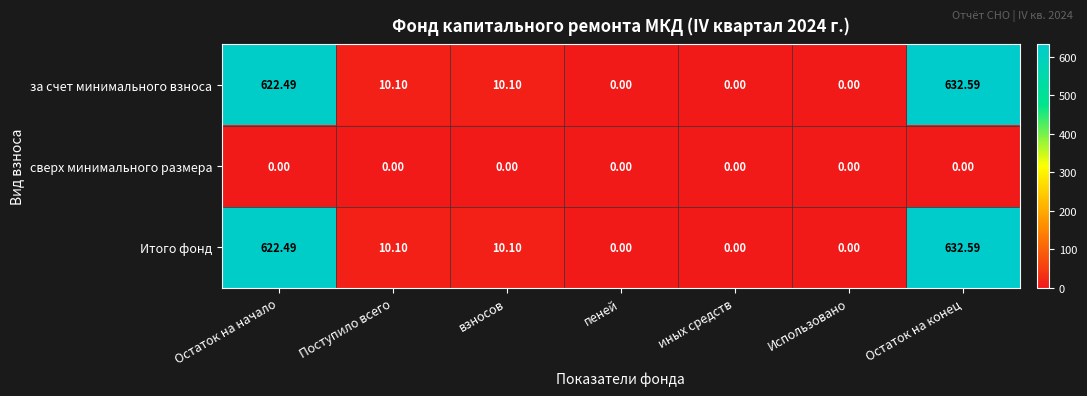

At which label does за счет минимального взноса reach its peak?

Остаток на конец